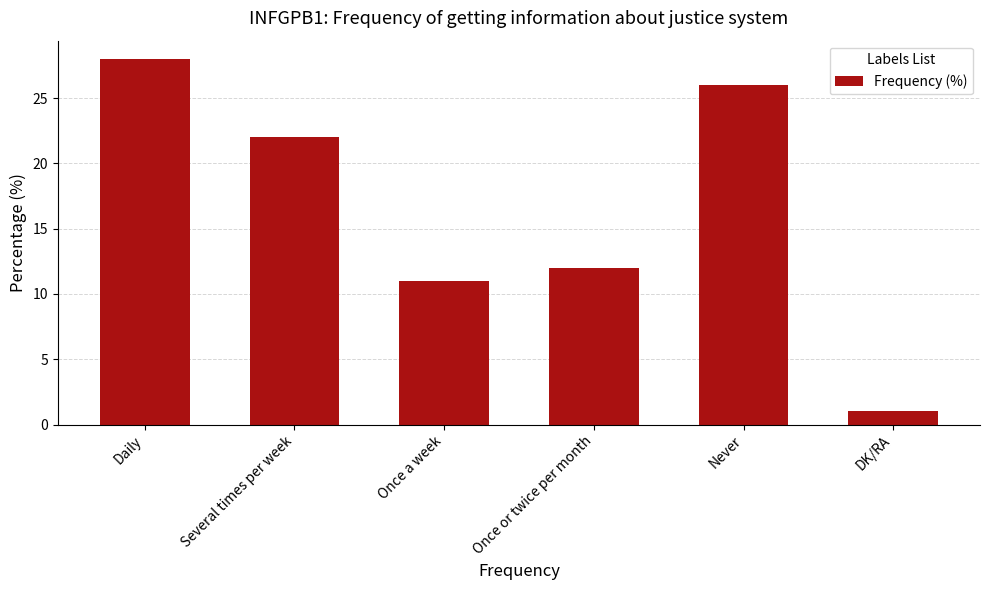

Reading right to left, extract all data points from this chart.

DK/RA=1	Never=26	Once or twice per month=12	Once a week=11	Several times per week=22	Daily=28